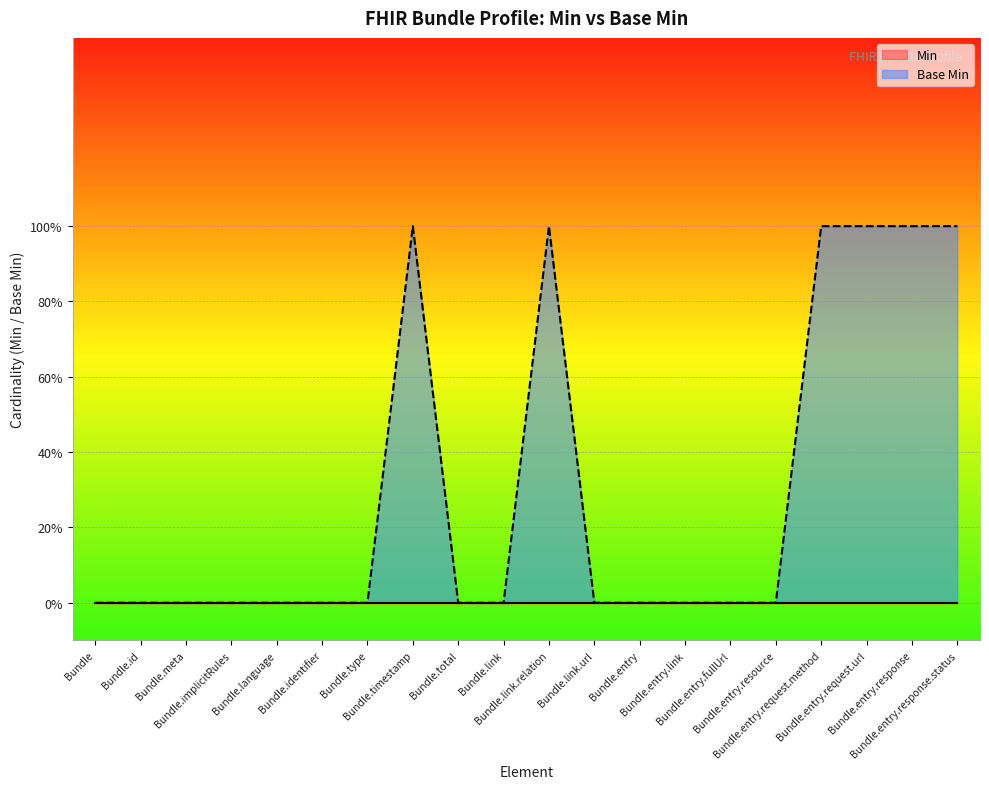

What position from the left is Bundle.id?

2